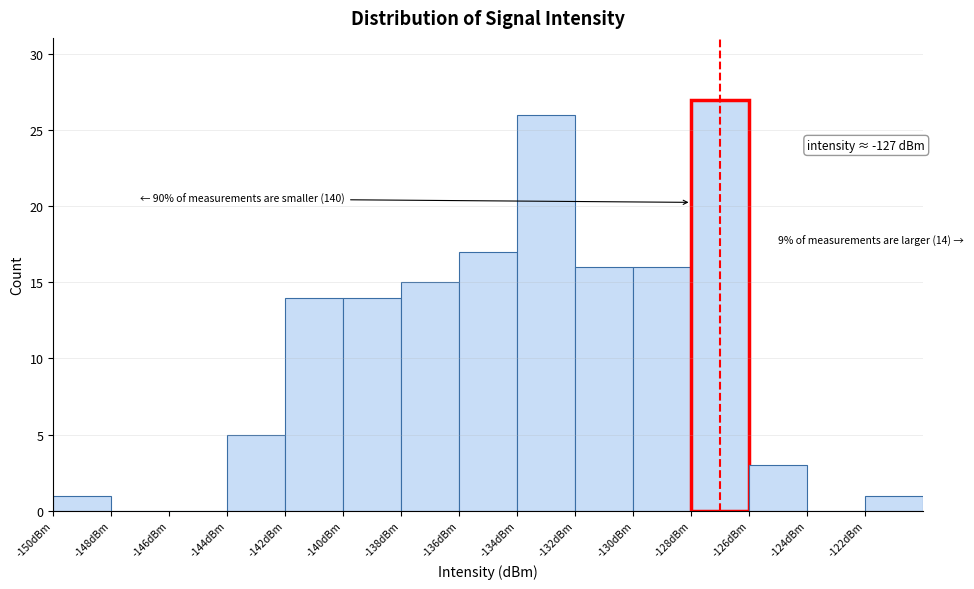

Over which range of the x-axis is the bar tallest?

-128 to -126